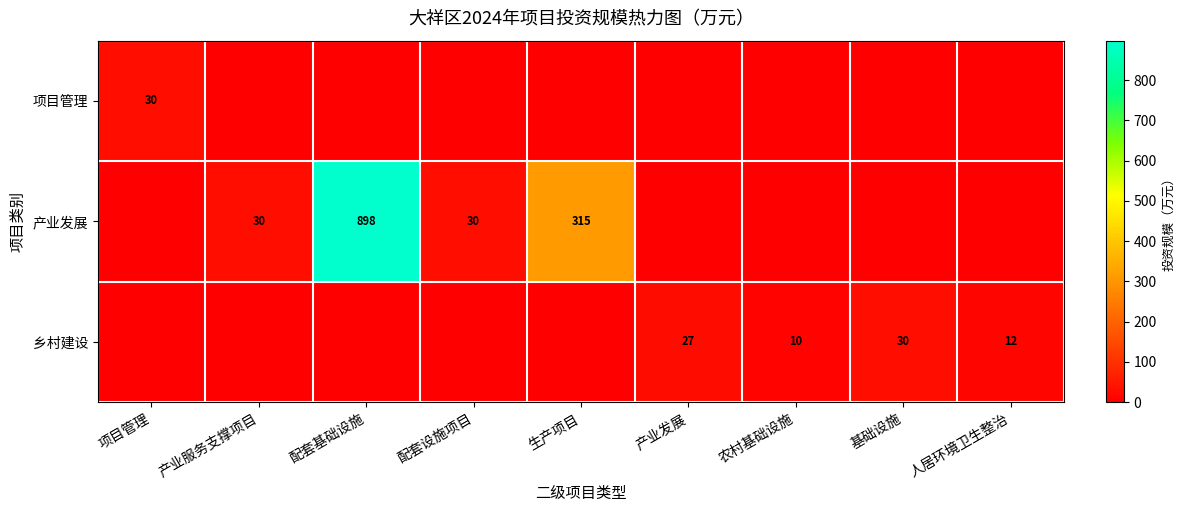

What is the difference between the 产业发展 values at 配套基础设施 and 产业服务支撑项目?

868